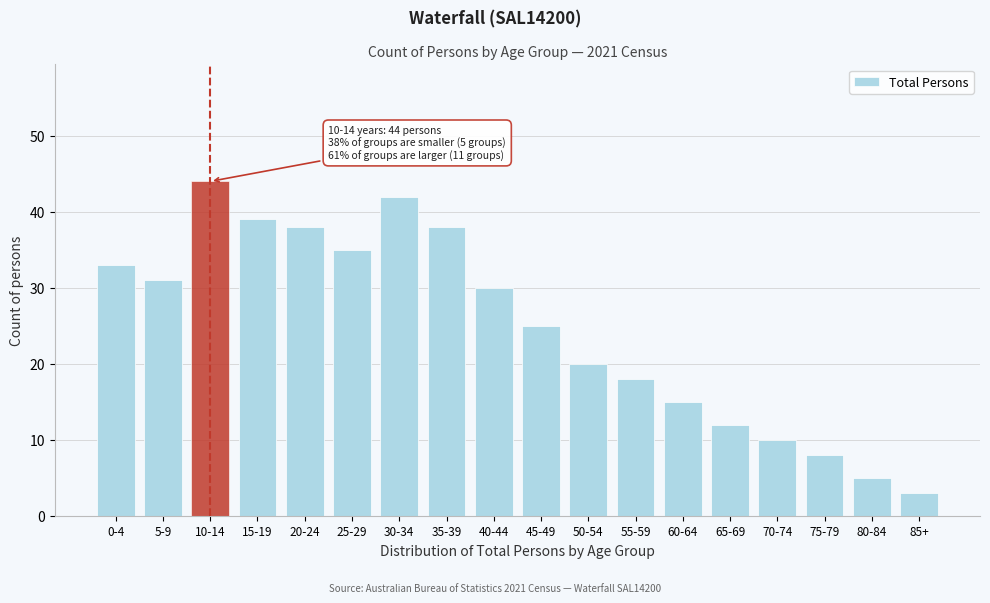

Reading left to right, list all the values displayed in this chart.

33	31	44	39	38	35	42	38	30	25	20	18	15	12	10	8	5	3